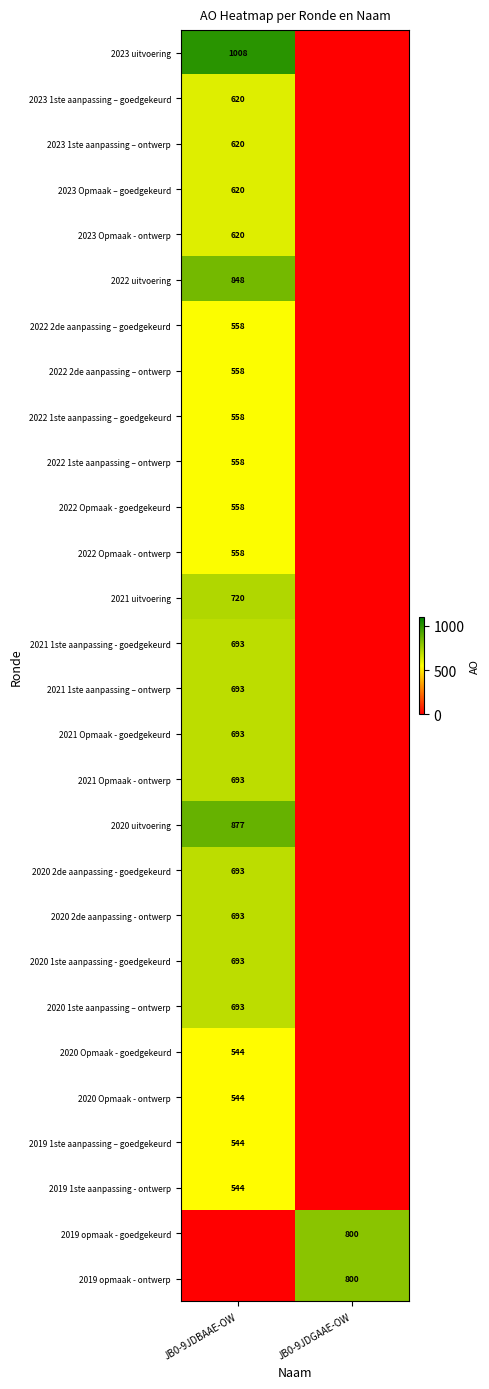

Between JB0-9JDBAAE-OW and JB0-9JDGAAE-OW, which is larger?

JB0-9JDBAAE-OW